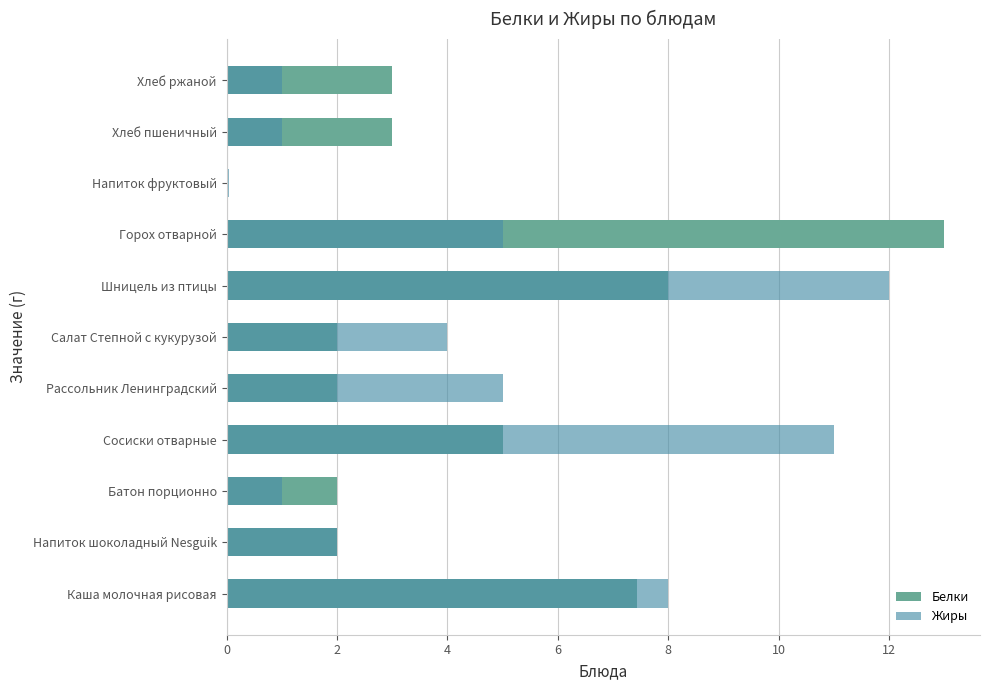

Between 8 and 9, which is larger?

9